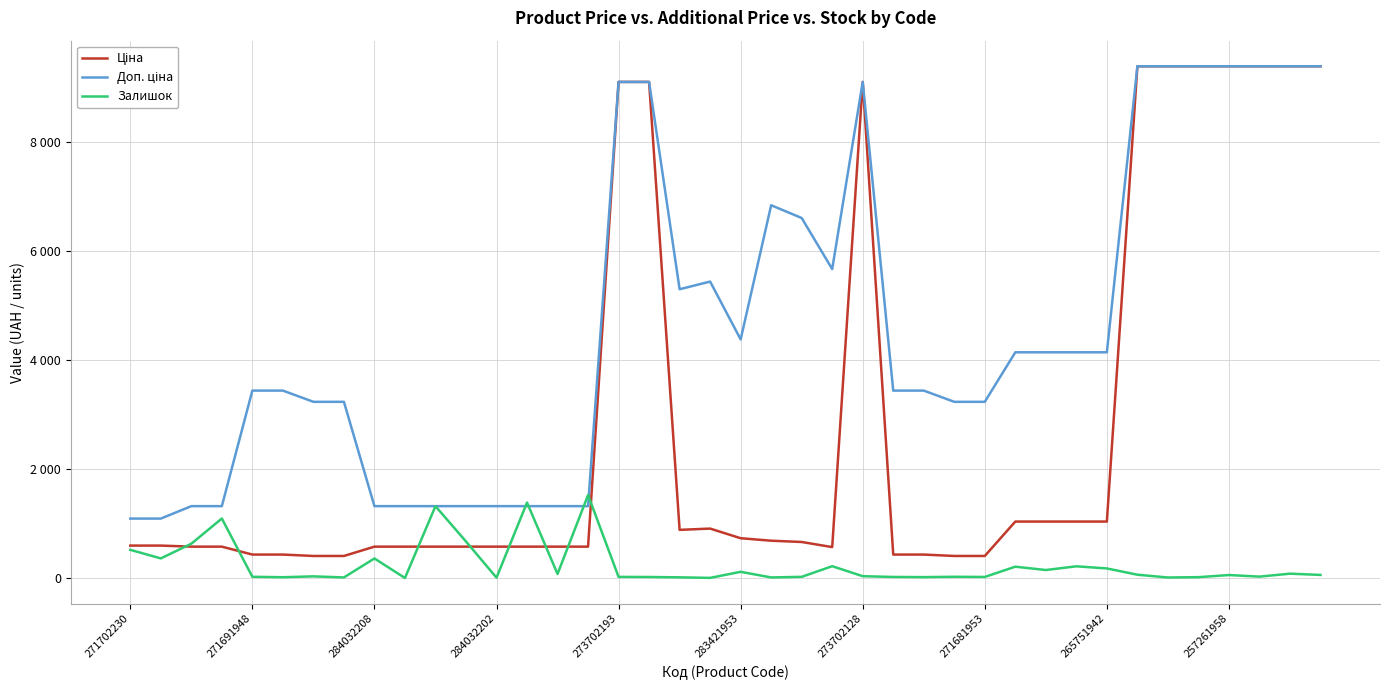

Does the chart have visible grid lines?

Yes